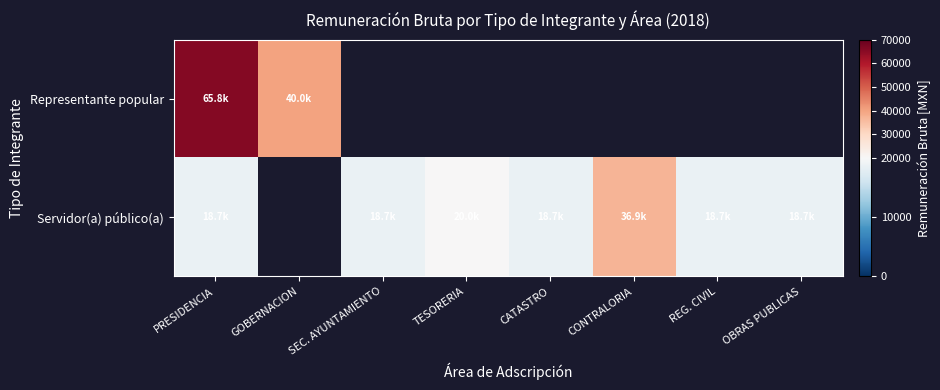

Rank the series by their maximum value, from highest to lowest.

Representante popular, Servidor(a) público(a)